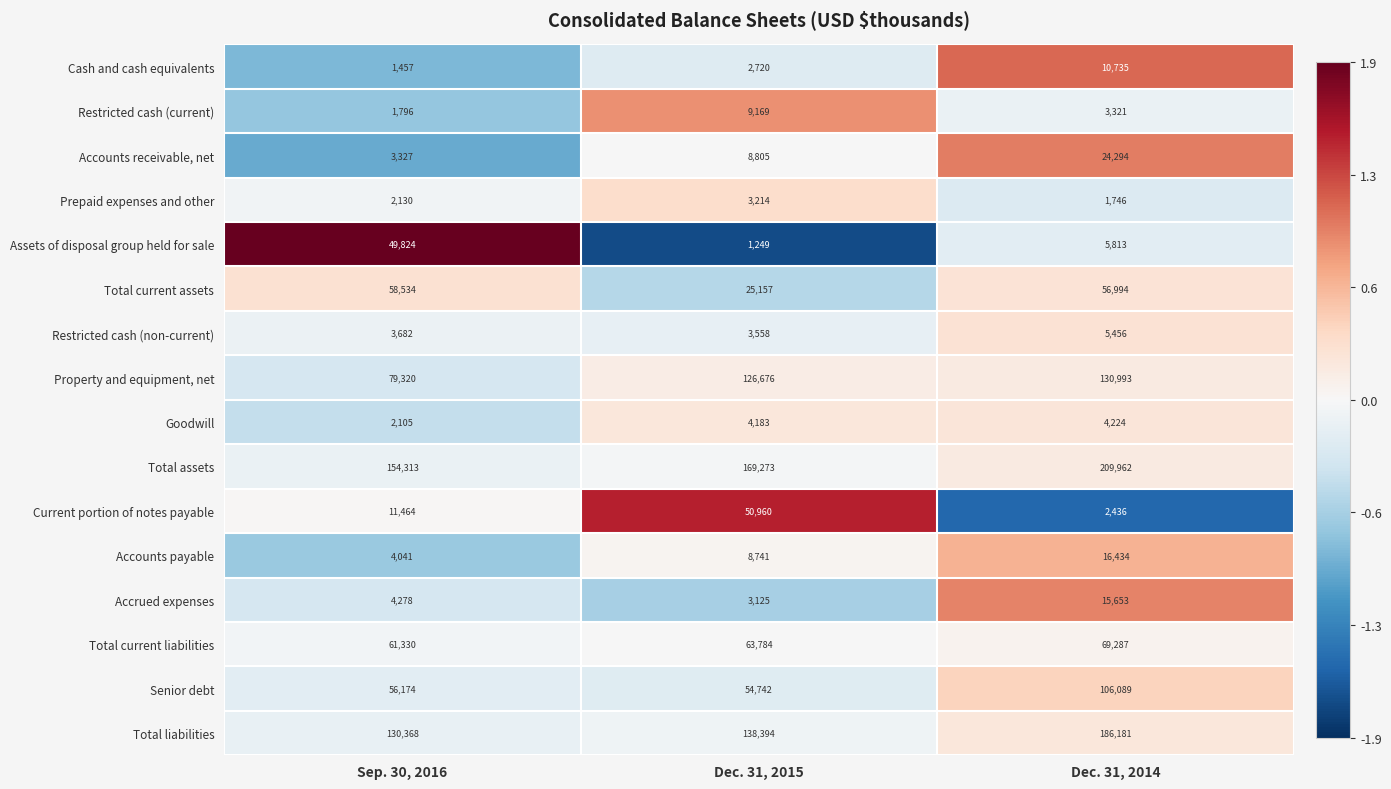

At which category is the sum across all series the highest?

Dec. 31, 2014